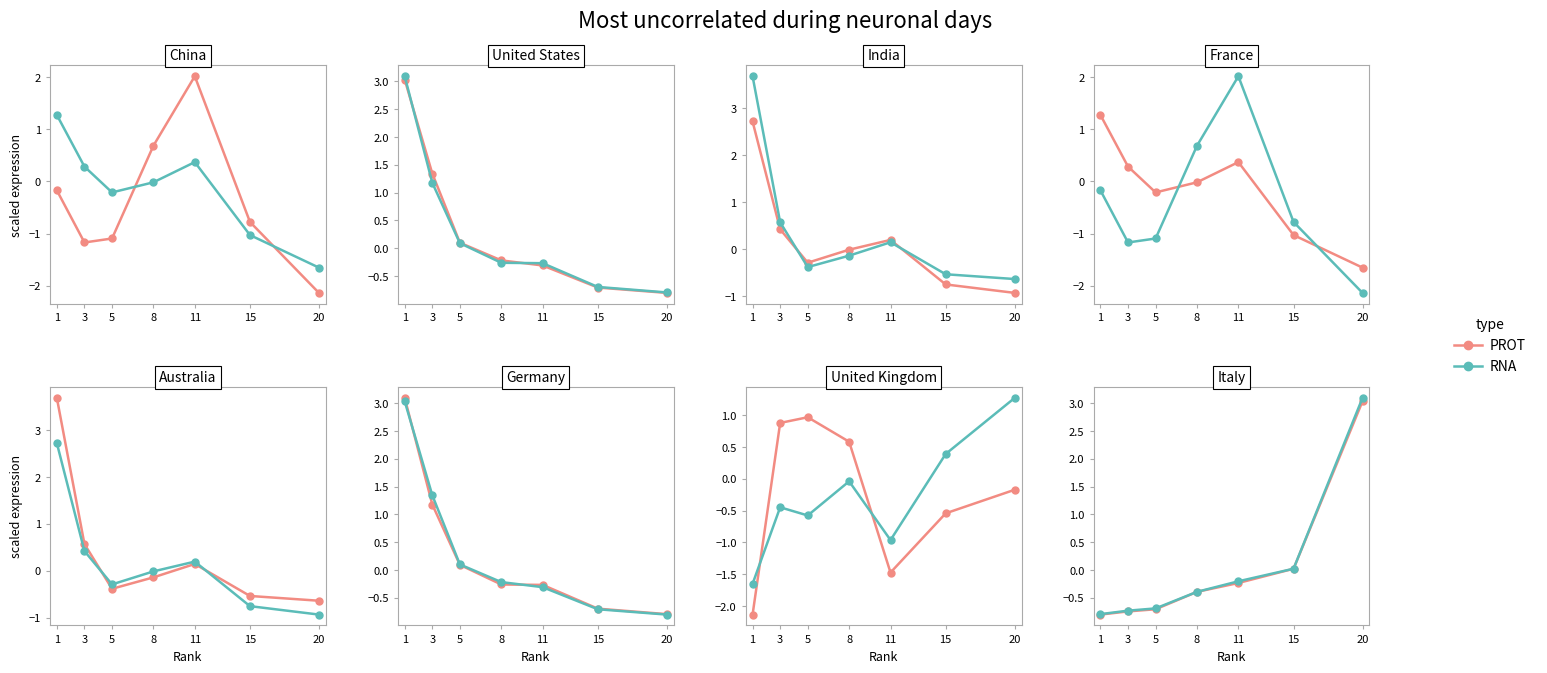

True or false: PROT has a value of -0.1 at 11.

False